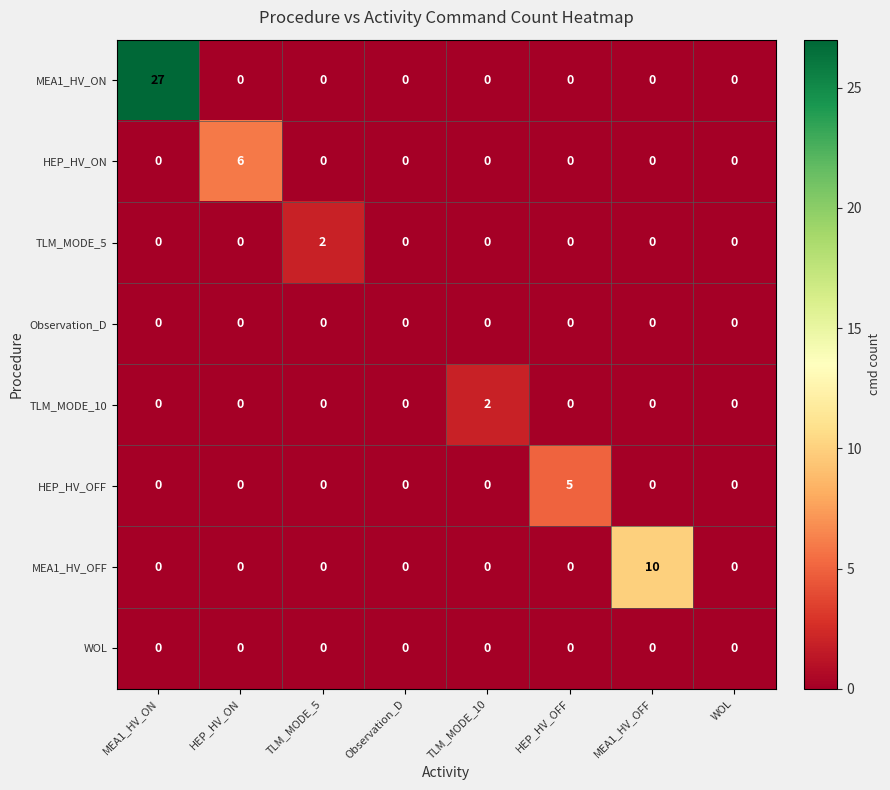

The value of HEP_HV_OFF at TLM_MODE_10 is 2. True or false?

False